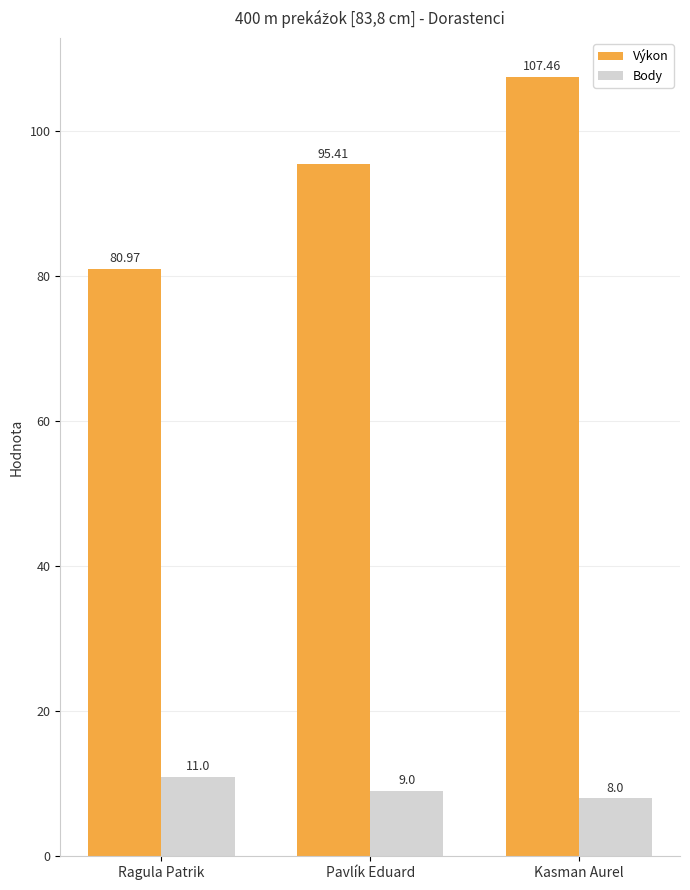

What is the spread (max minus min) of values at Pavlík Eduard?

86.4